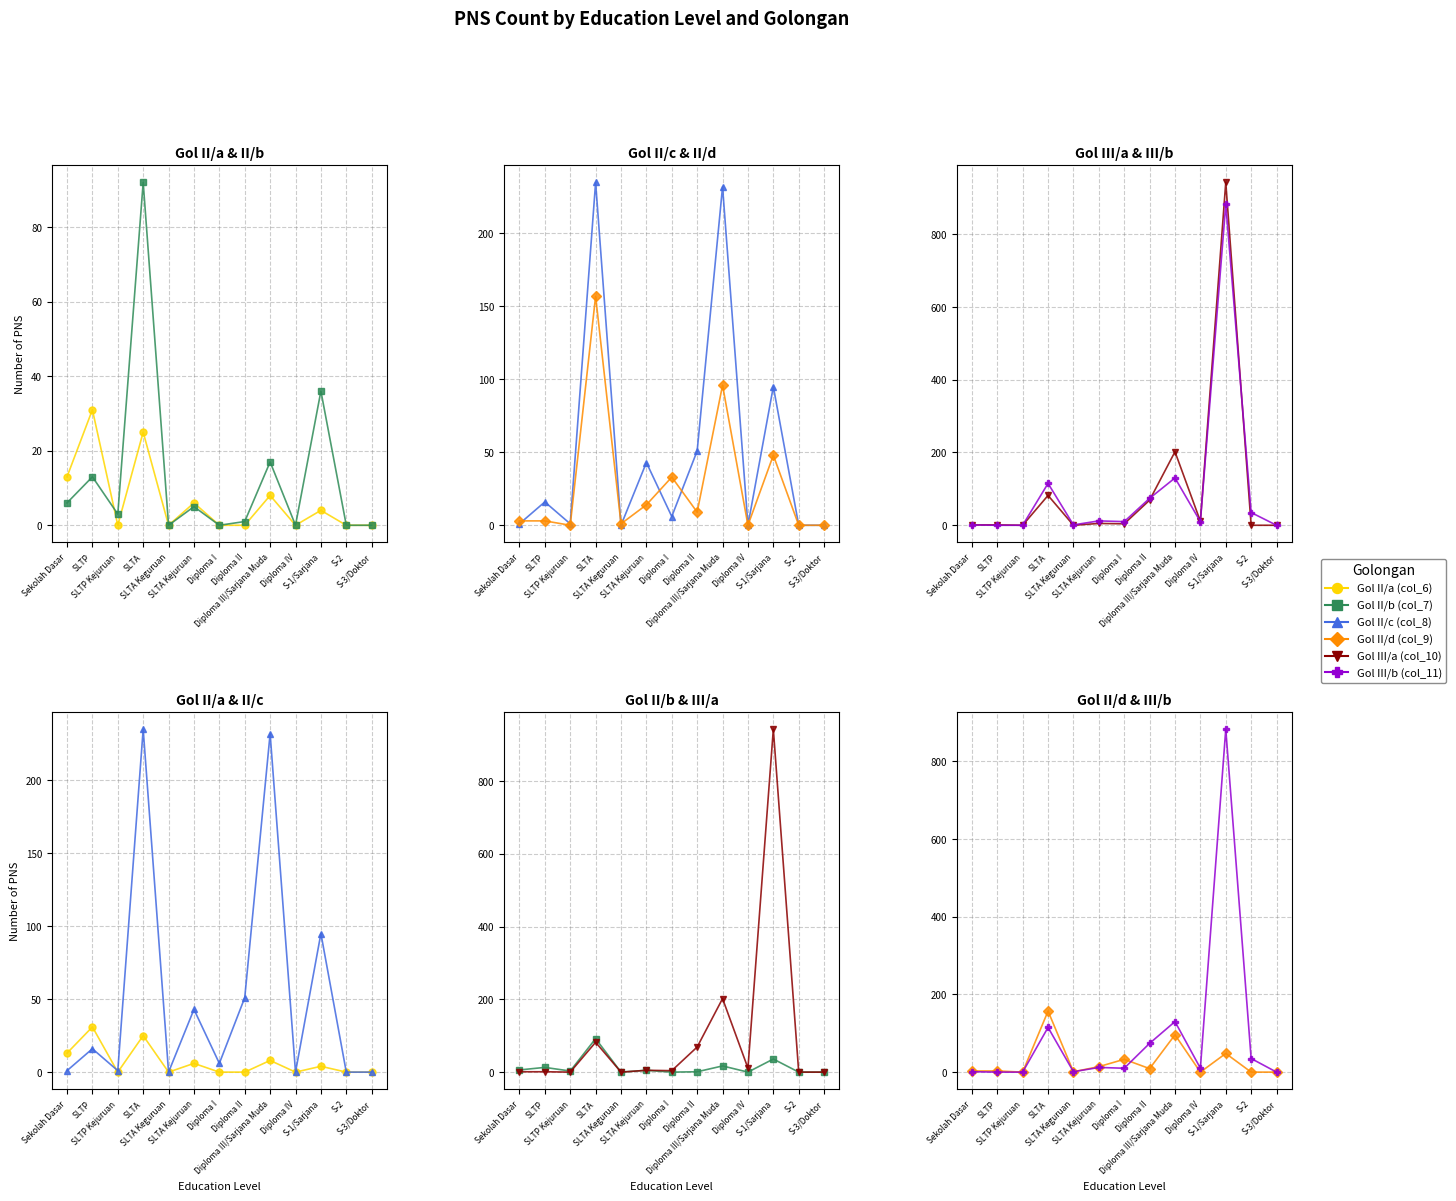

In Gol III/b (col_11), how many points are higher than both neighbors (excluding endpoints)?

4